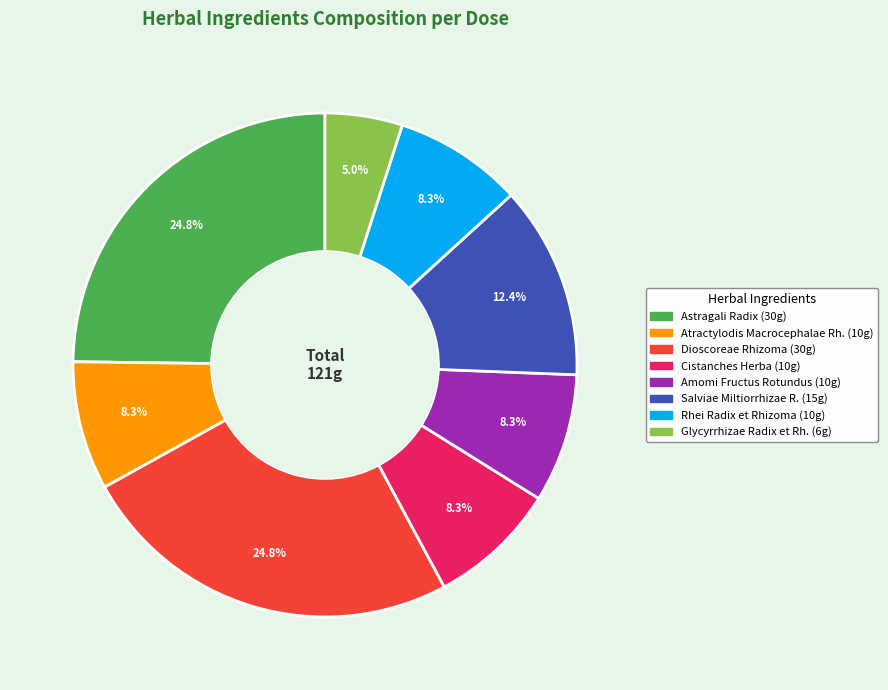

To the nearest percent, what is the difference between the largest and smallest slice percentages?

20%